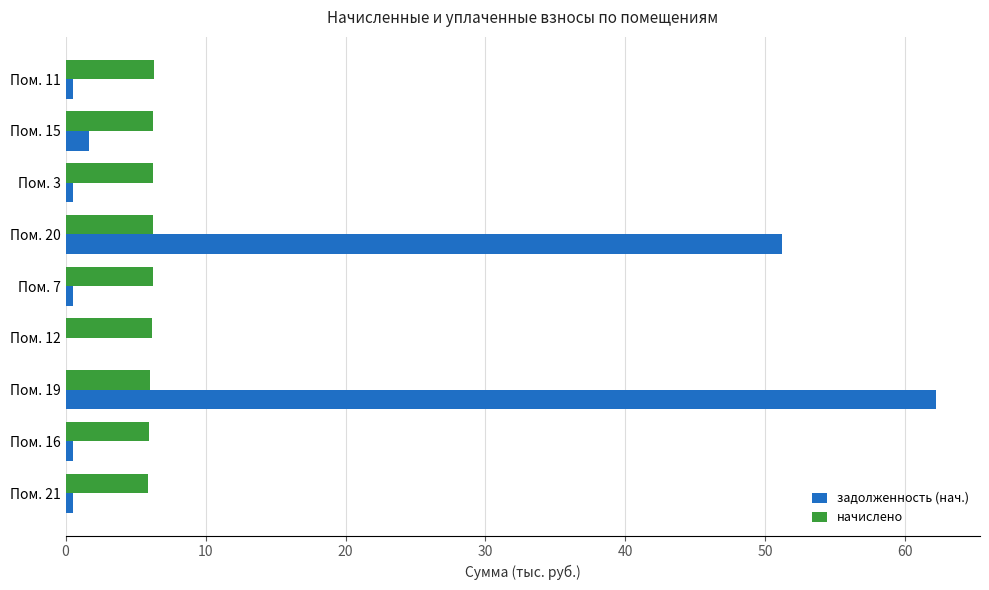

What is the sum of all задолженность (нач.) values?

117.6